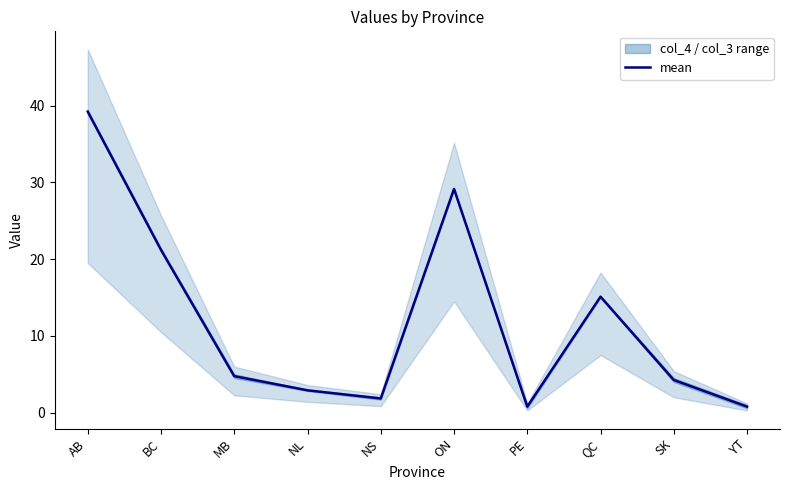

Reading left to right, transcribe all the data shown in this chart.

39.2	21.2	4.8	2.9	1.8	29.1	0.8	15.1	4.3	0.8